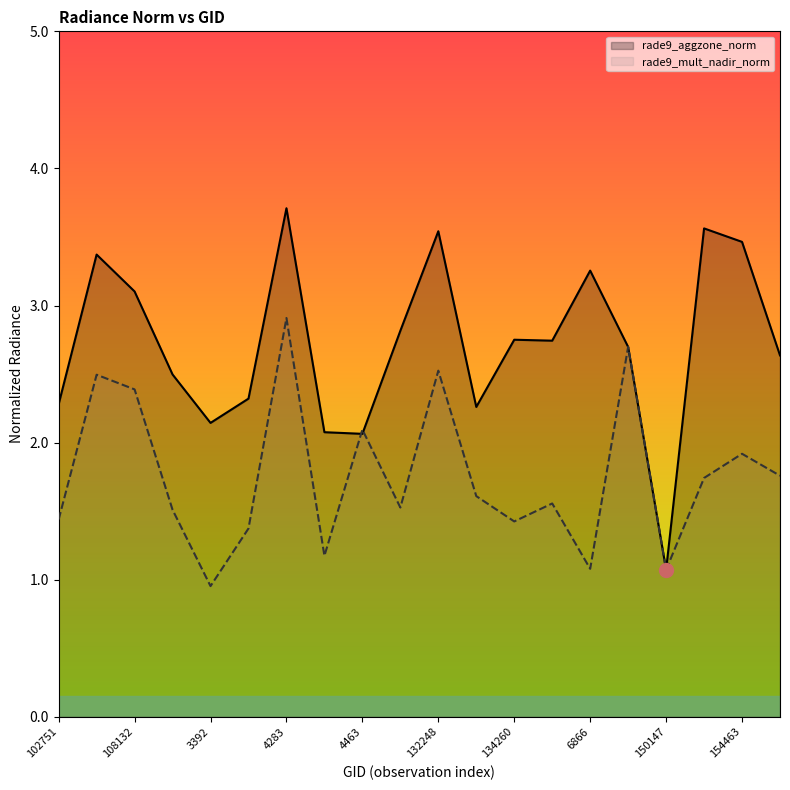

How many lines are shown in the chart?

2